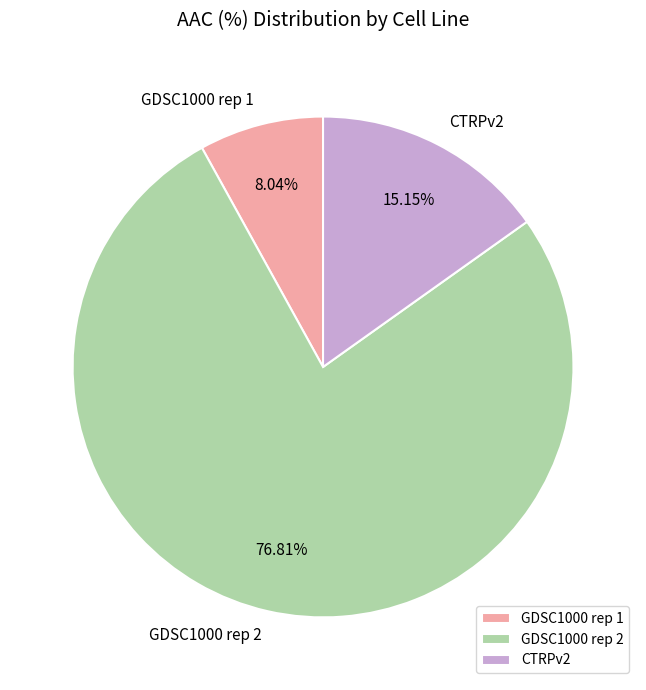

True or false: CTRPv2 accounts for 1% of the total.

False